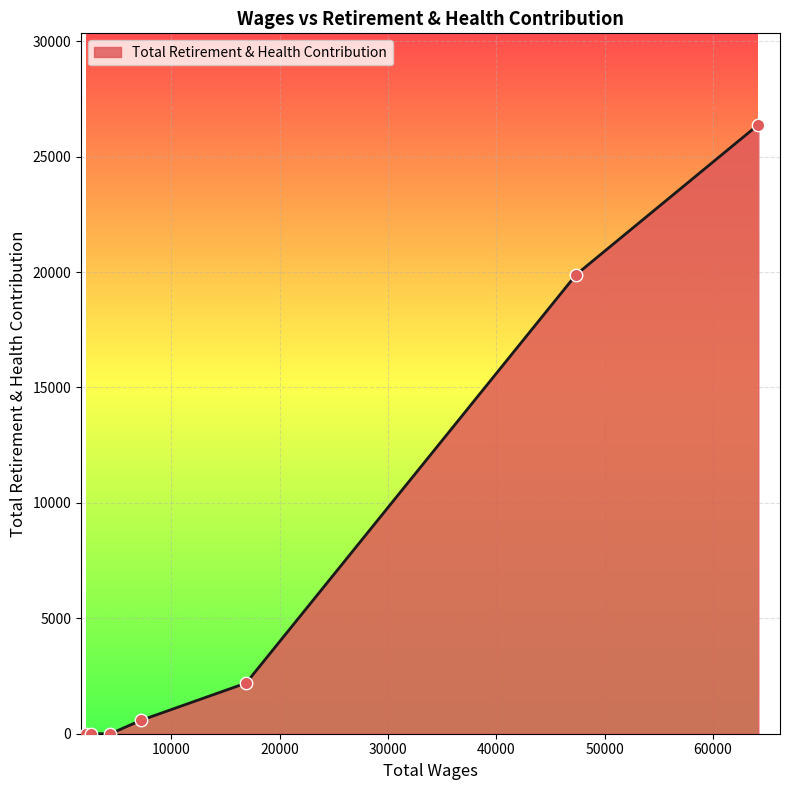

True or false: there are more than 1 points higher than both neighbors.

False